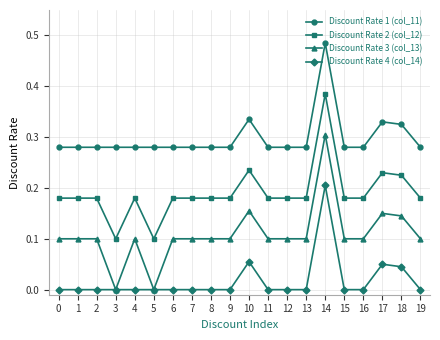

At 13, list the series in order from largest to smallest.

Discount Rate 1 (col_11), Discount Rate 2 (col_12), Discount Rate 3 (col_13), Discount Rate 4 (col_14)